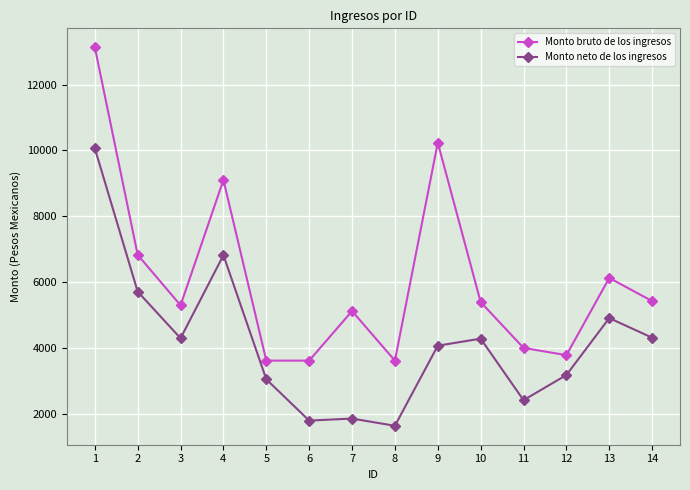

Which series has the largest range (max minus min)?

Monto bruto de los ingresos